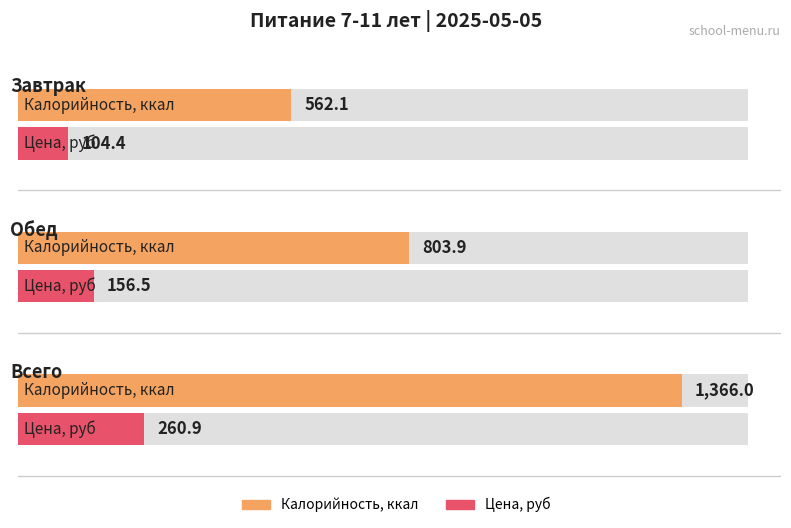

How many data points in Цена, руб are above 156?

2